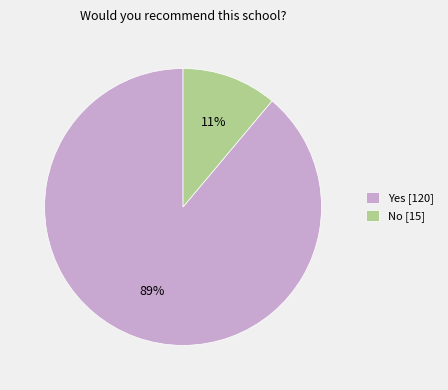

Rank the categories by value from lowest to highest.

No [15], Yes [120]